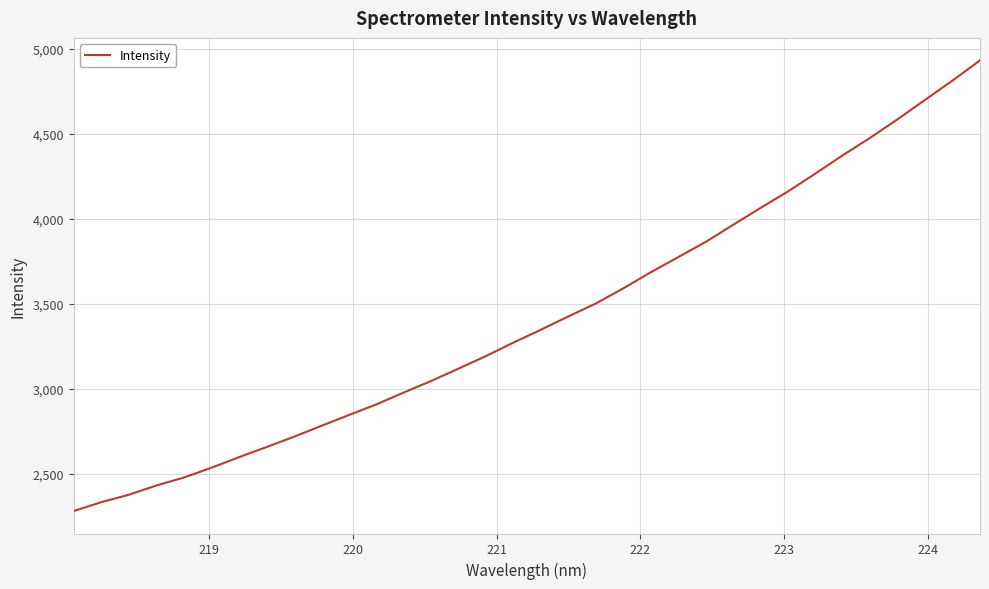

Does the chart display data point markers on the line(s)?

No